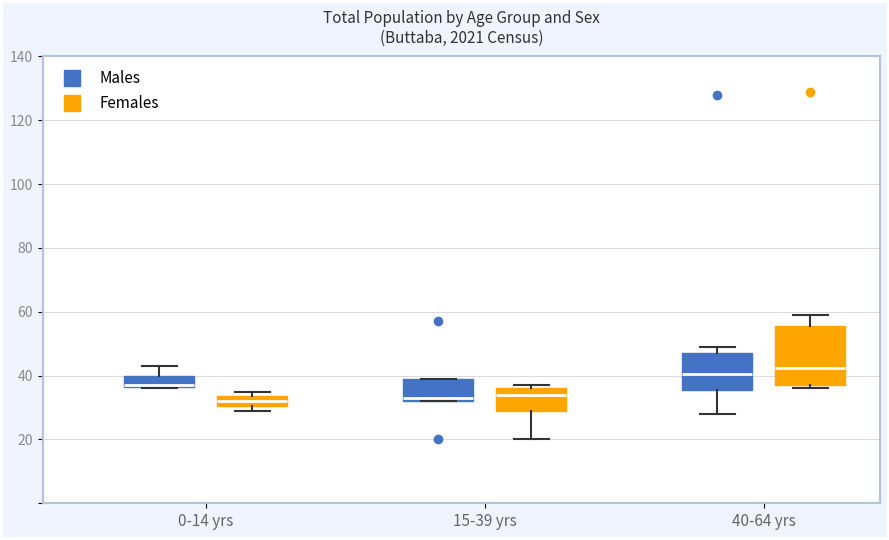

Comparing the boxes themselves (not the whiskers), which one is the tallest?

40-64 yrs (Females)